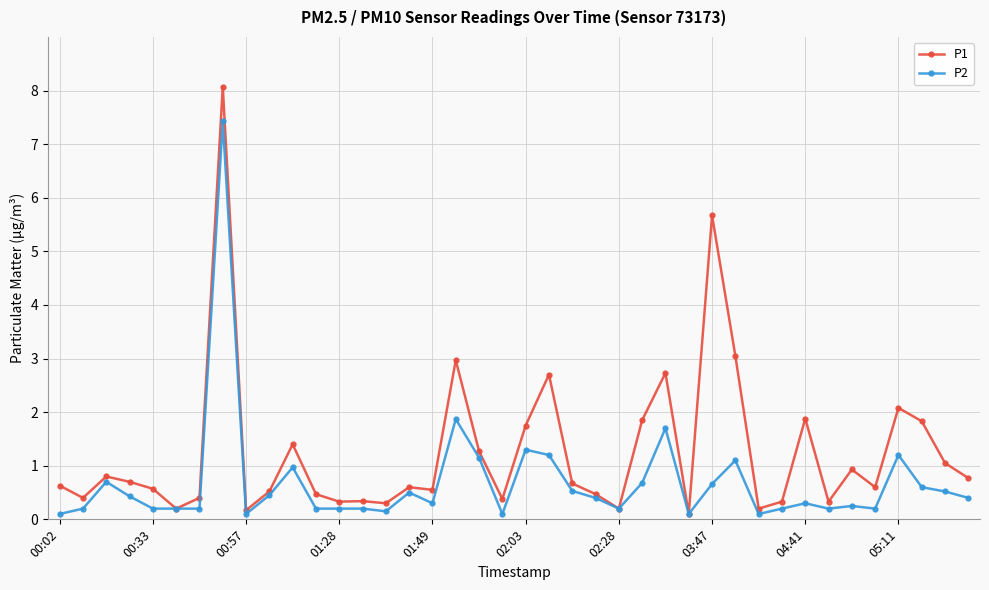

True or false: P1 has more than 2 points higher than both neighbors.

True